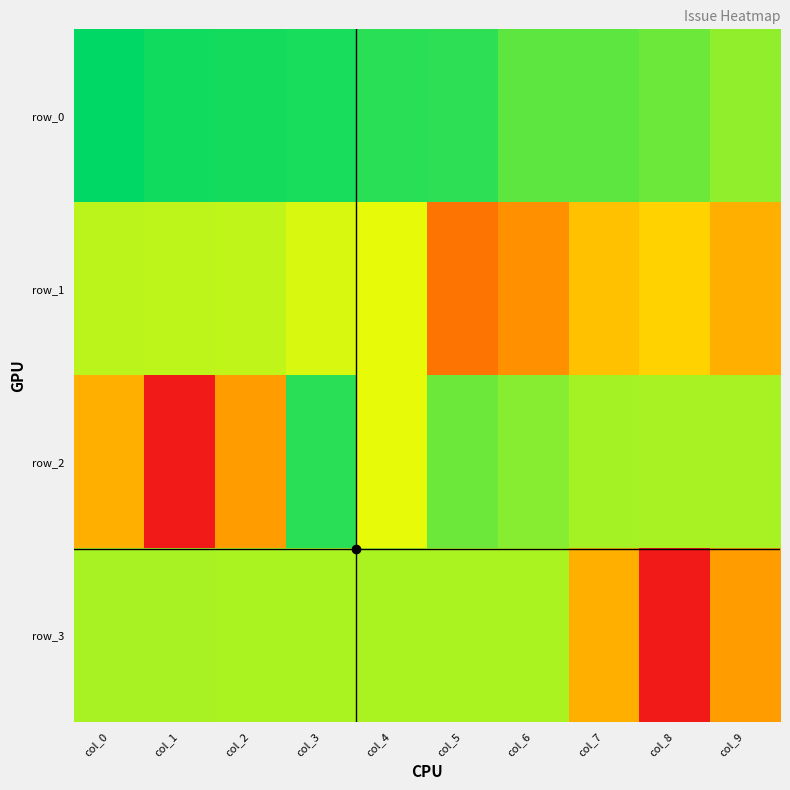

At which category is the sum across all series the highest?

col_3